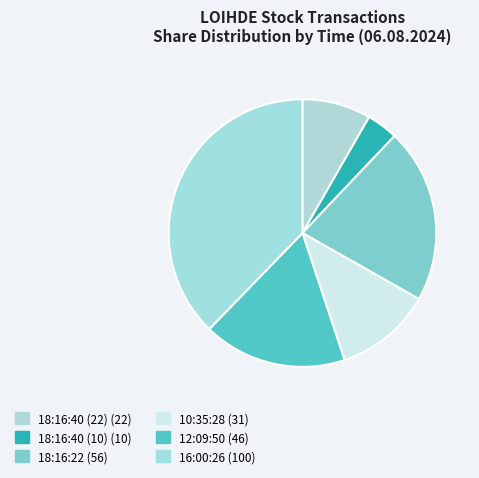

Is it true that 18:16:40 (10) is 10% of the pie?

False